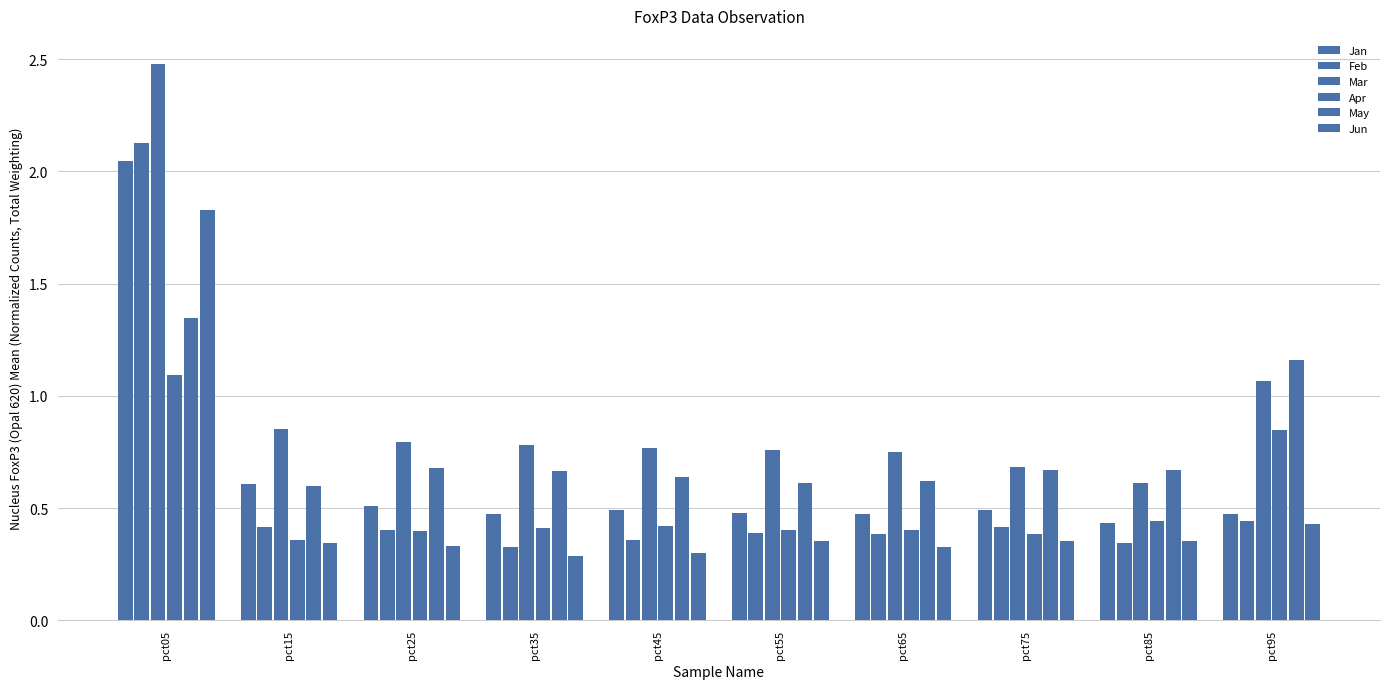

Is the value of Feb at pct35 greater than the value of Jan at pct15?

No